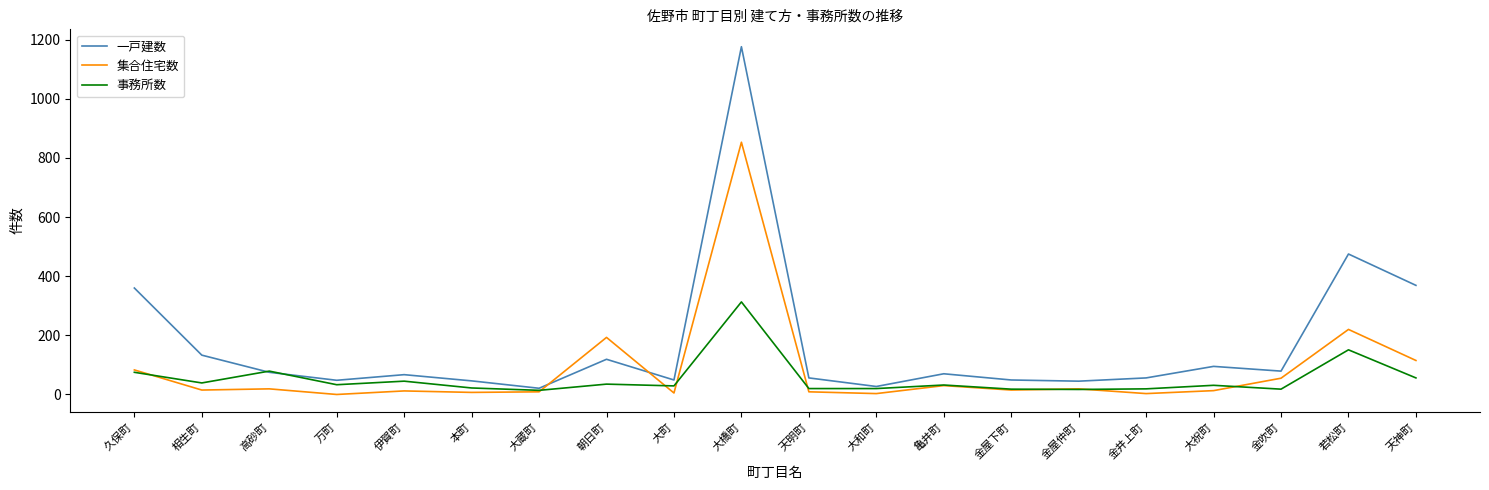

Which category has the highest value in the 事務所数 series?

大橋町